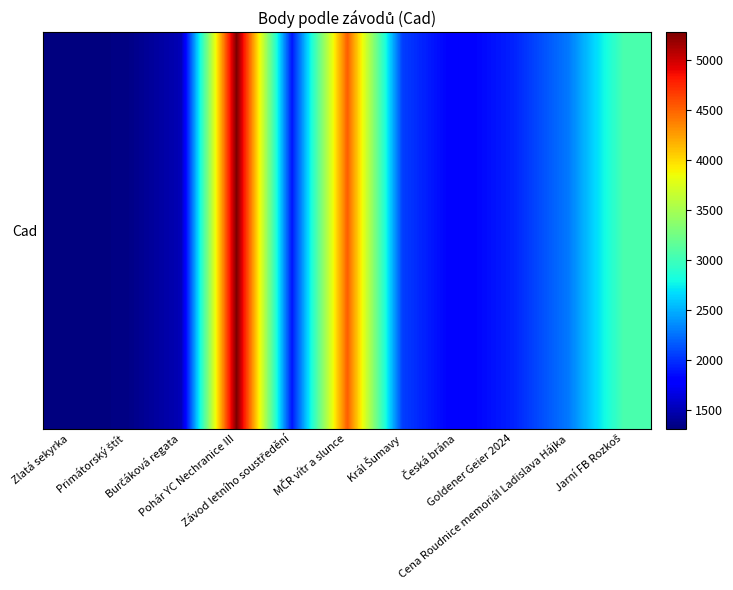

What is the difference between the second highest and minimum values?

3216